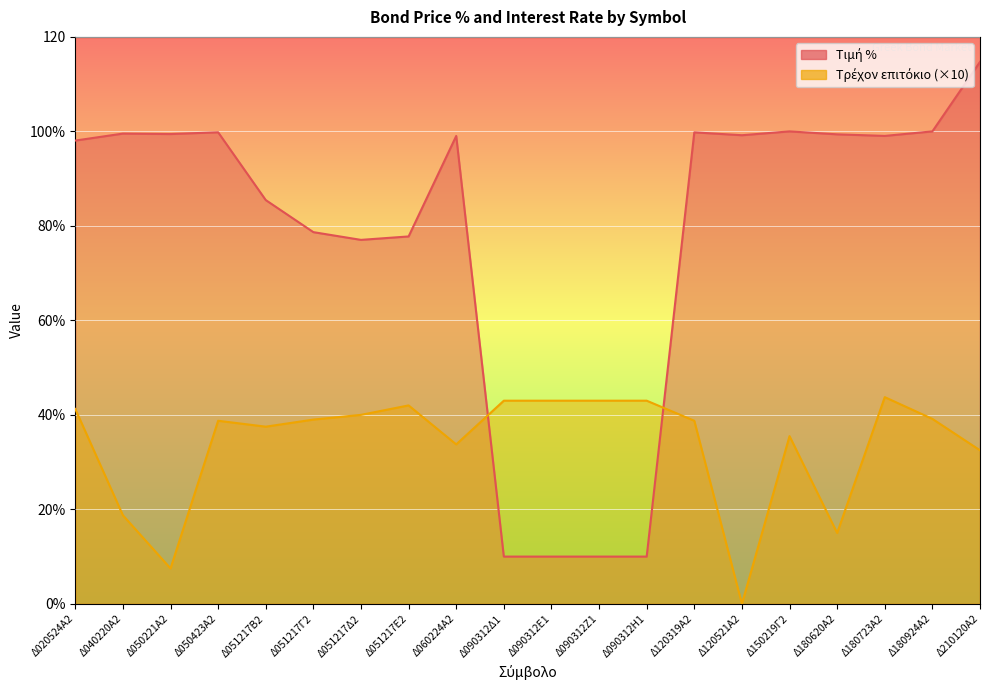

What is the sum of all Τιμή % values?

1566.9